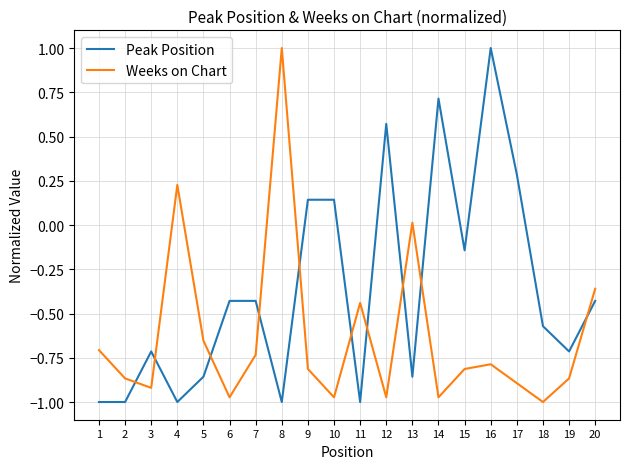

True or false: Peak Position has a value of -0.7 at 3.

True